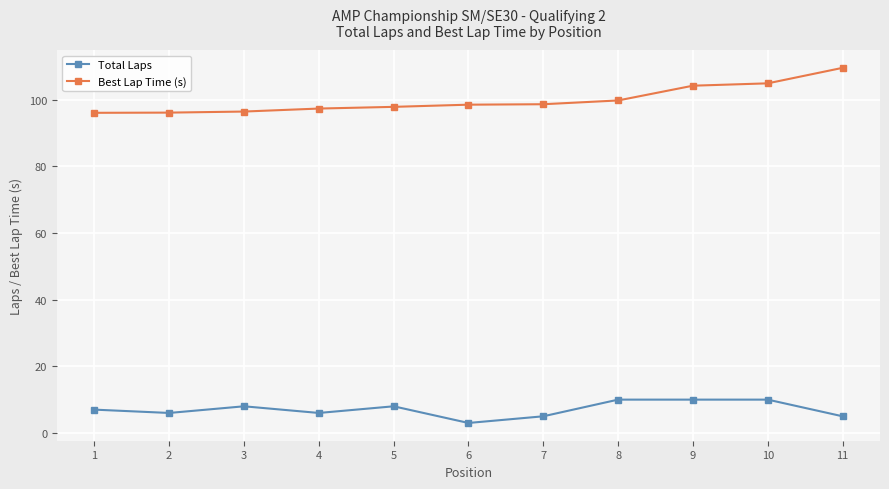

Which category has the highest value in the Best Lap Time (s) series?

11